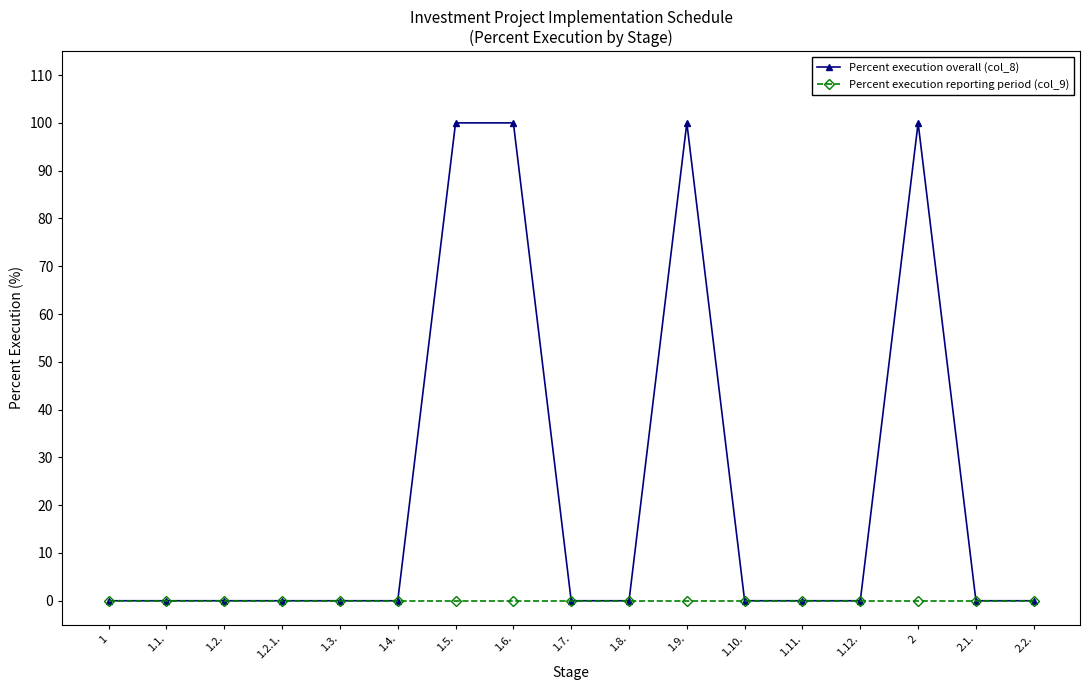

What is the label of the 9th point from the right?

1.7.